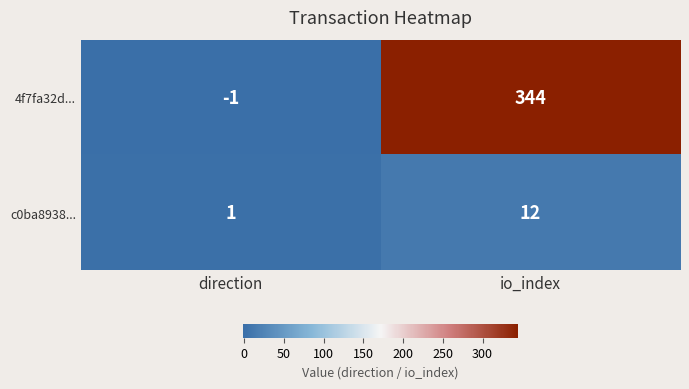

Where is 4f7fa32d... nearest to the value 171?

direction